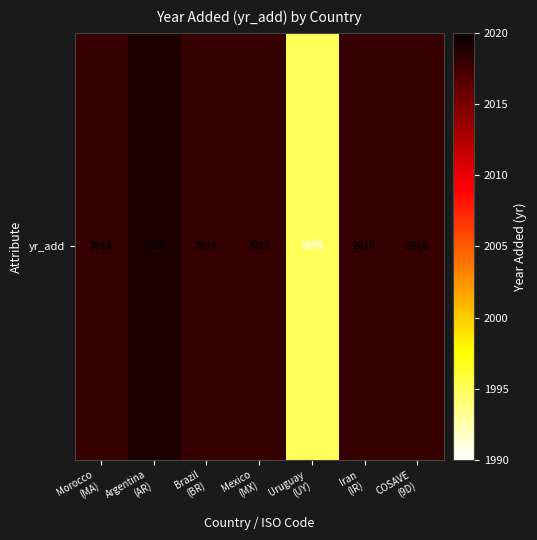

Between Iran
(IR) and Morocco
(MA), which is larger?

Iran
(IR)